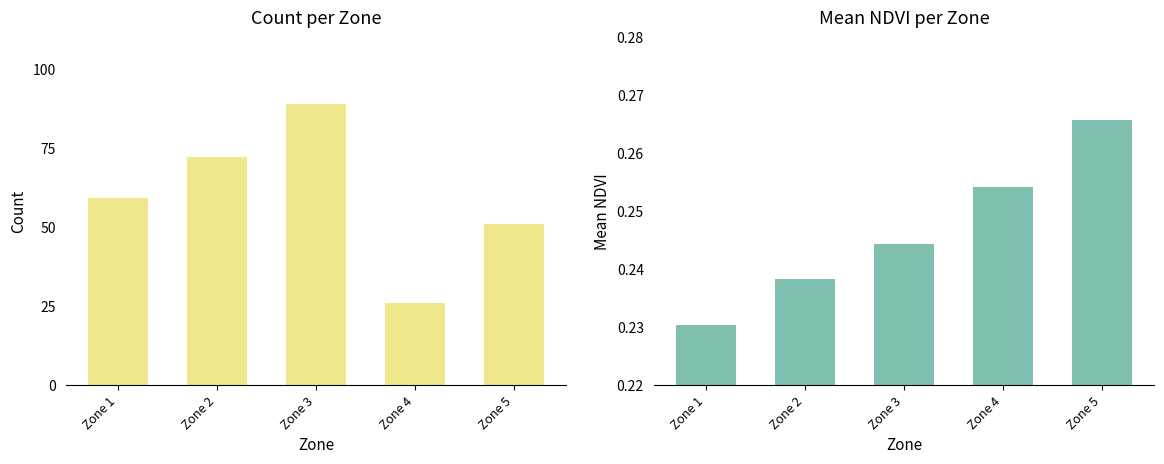

Reading left to right, list all the values displayed in this chart.

Count: Zone 1=59.0	Zone 2=72.0	Zone 3=89.0	Zone 4=26.0	Zone 5=51.0
Mean NDVI: Zone 1=0.2	Zone 2=0.2	Zone 3=0.2	Zone 4=0.3	Zone 5=0.3